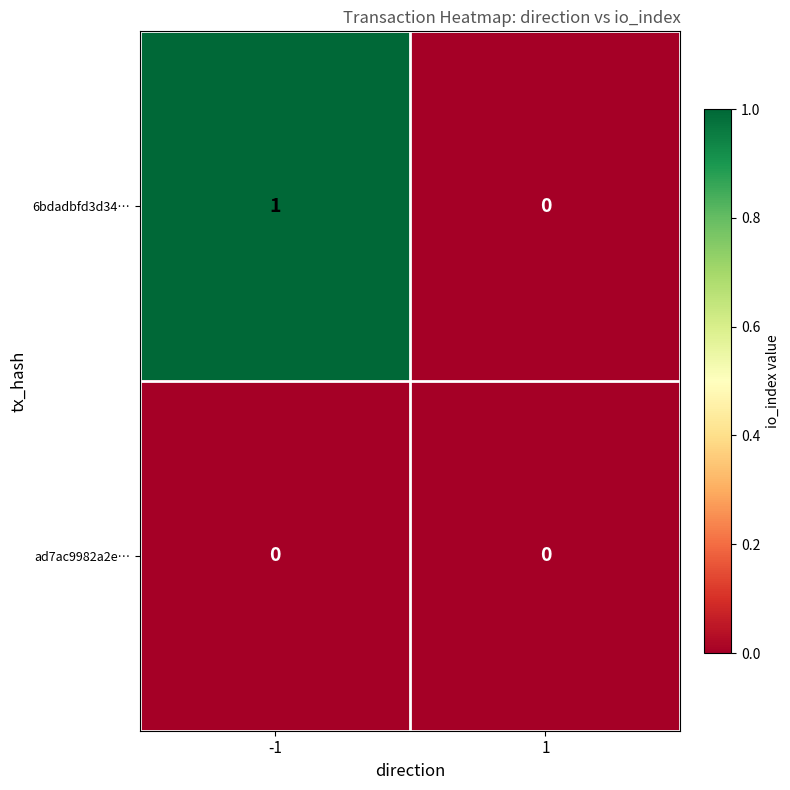

Reading left to right, extract all data points from this chart.

6bdadbfd3d34…: 1	0
ad7ac9982a2e…: 0	0